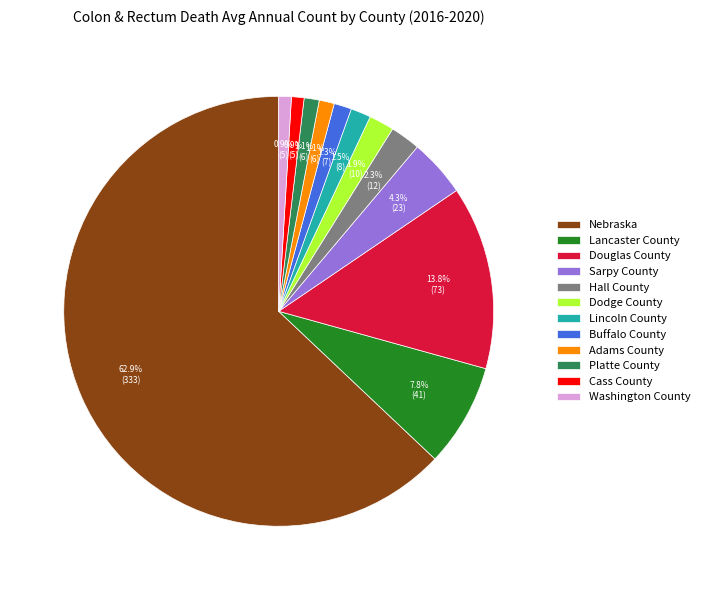

Between Lancaster County and Adams County, which is larger?

Lancaster County